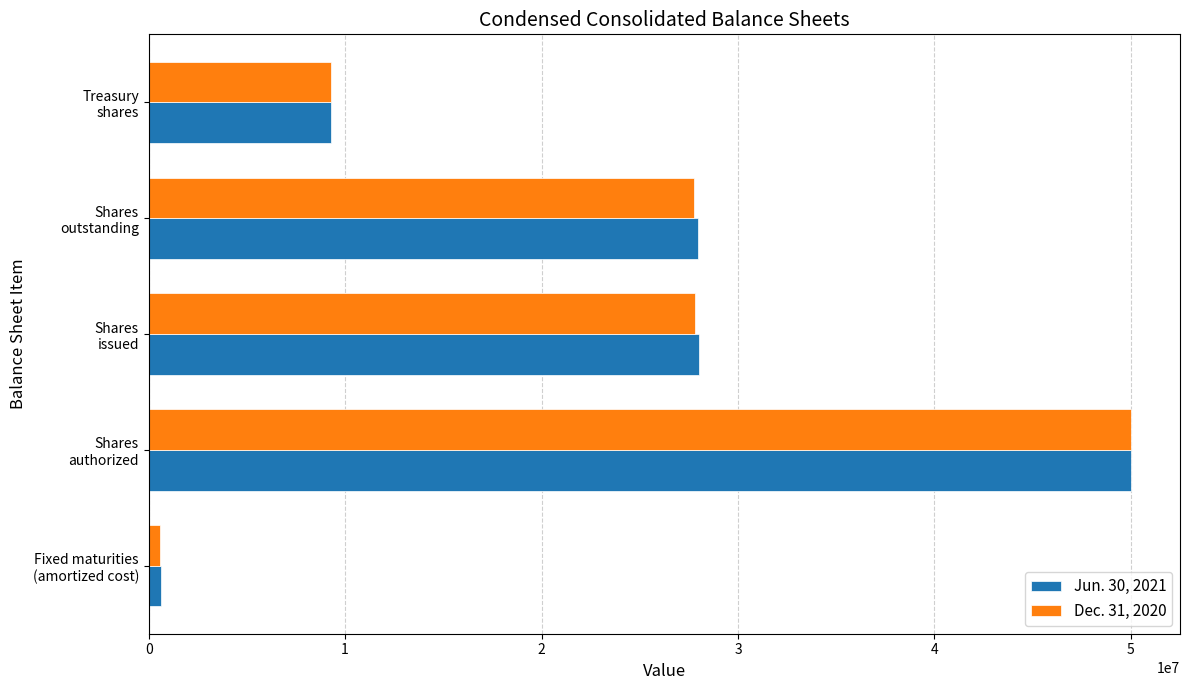

What is the difference between the maximum and minimum values in the Jun. 30, 2021 series?

49357201